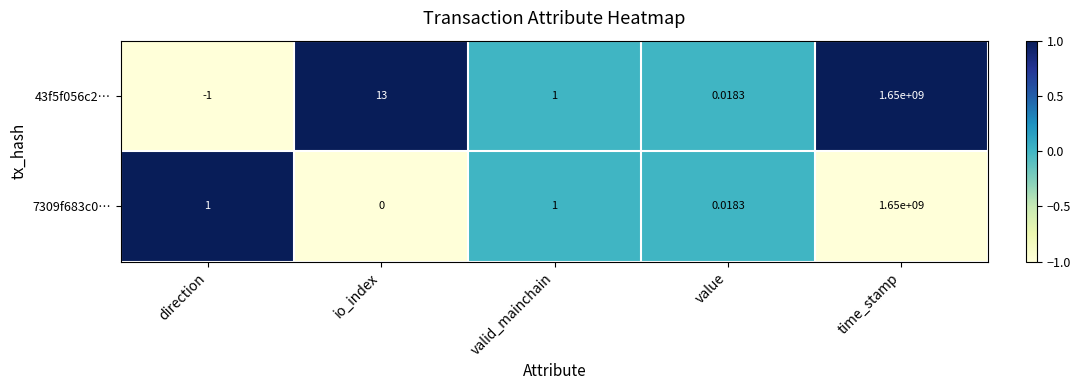

How many data points in 7309f683c0… are less than 1?

2